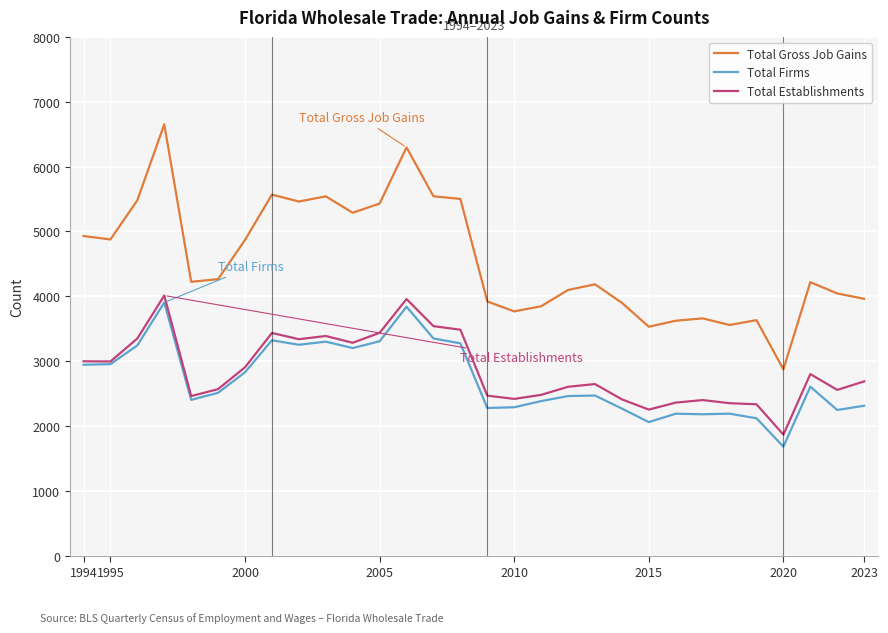

Which series has the largest range (max minus min)?

Total Gross Job Gains